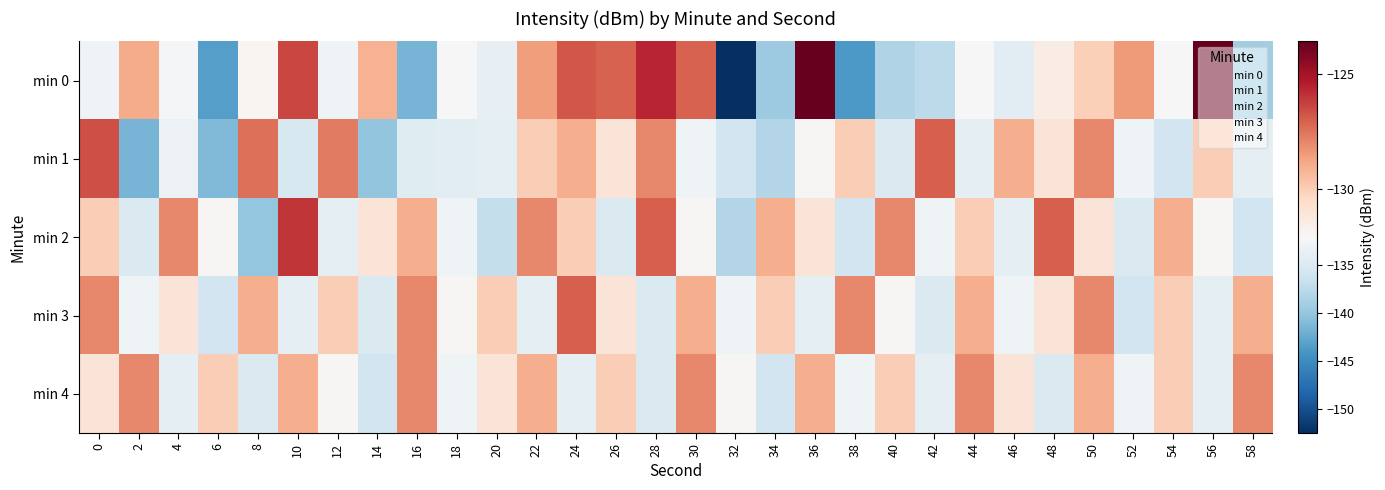

Which label corresponds to the largest value in the chart?

36